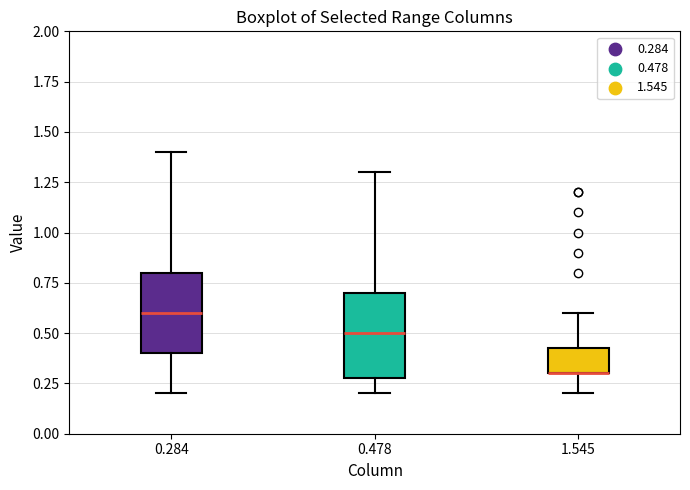

Where is the lower edge of the box at x = 1.545 on the y-axis? The values are not printed on the chart, so give them approximately, as read against the axis.

0.30